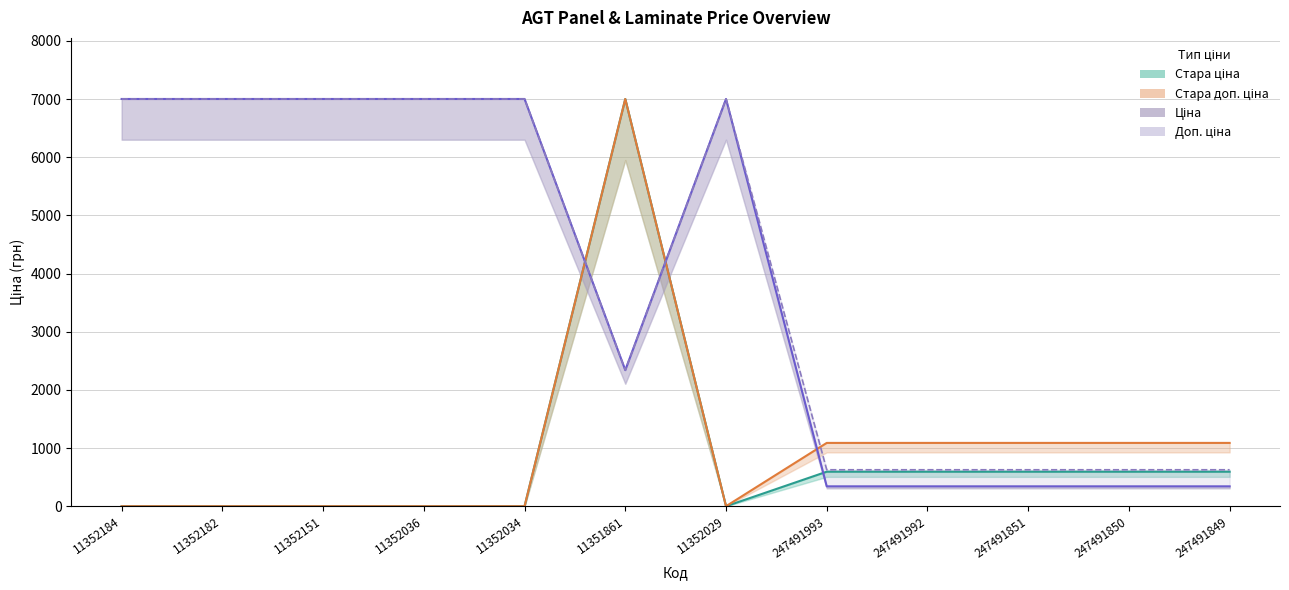

Does the chart display data point markers on the line(s)?

No